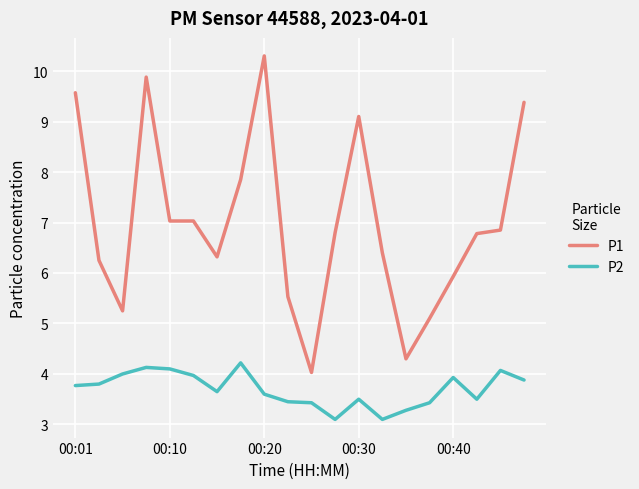

What is the difference between the maximum and minimum values in the P2 series?

1.1